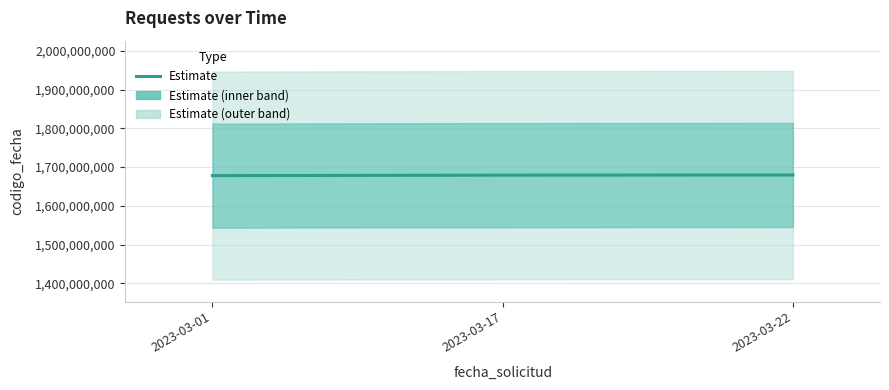

How many lines are shown in the chart?

1